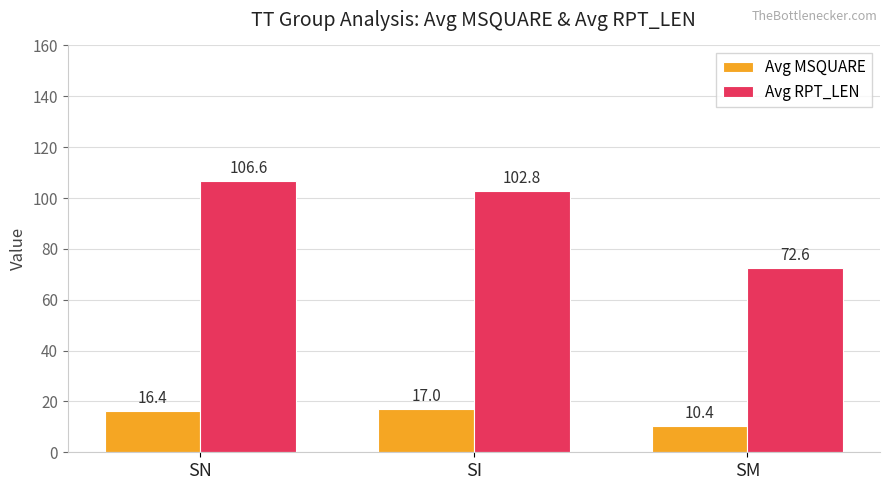

Which series has the largest range (max minus min)?

Avg RPT_LEN